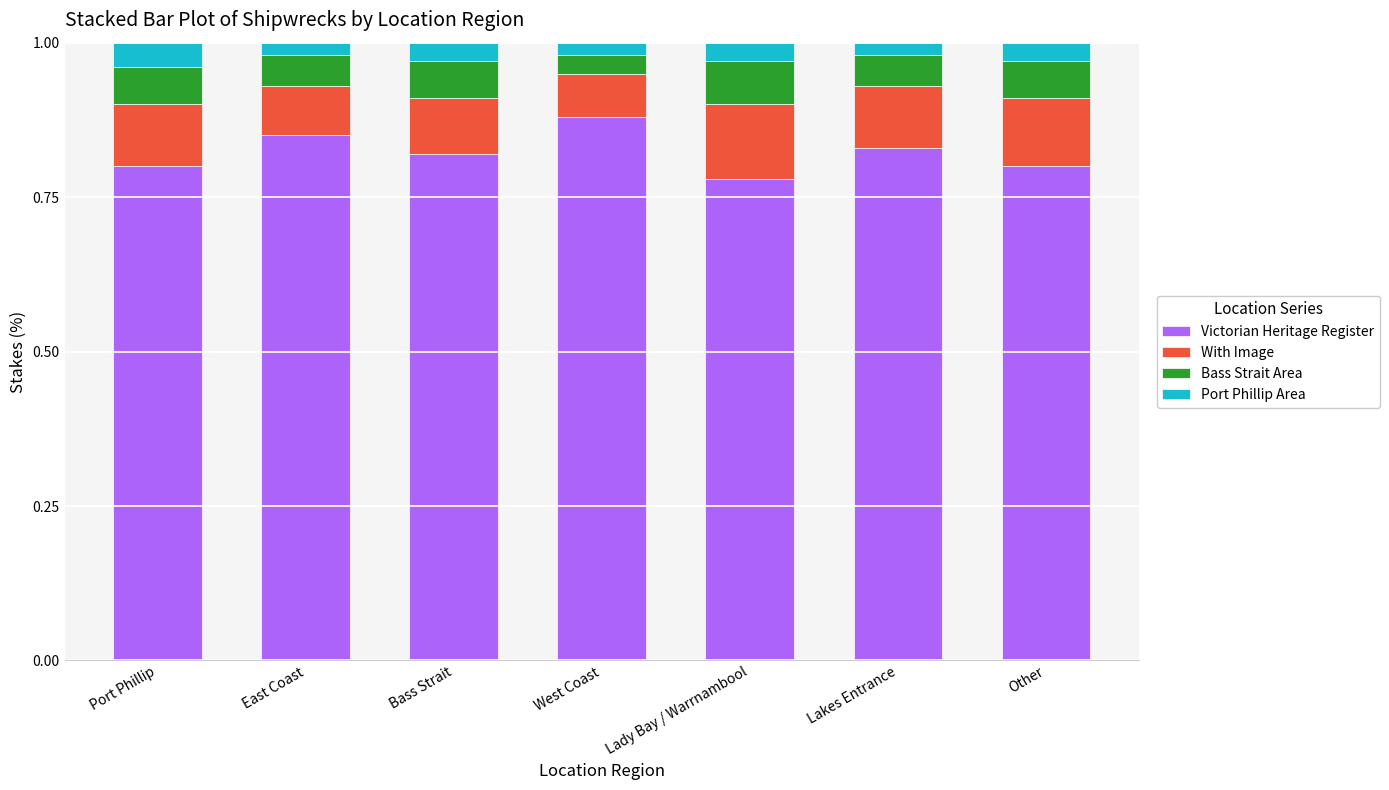

How many bars are there in total?

7